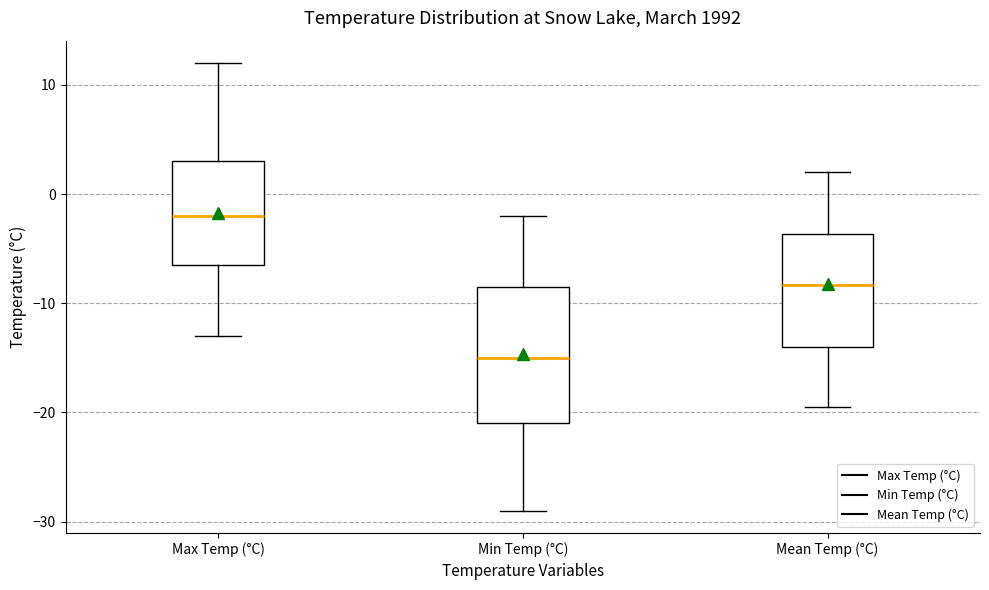

Reading left to right, transcribe this box plot: for each box, give where its median line is, the range the box spans, and where its two whiskers end, as read against the y-axis. The values are not printed on the chart, so give them approximately, as read against the axis.

Max Temp (°C): median -2, box -6 to 3, whiskers -13 to 12
Min Temp (°C): median -15, box -21 to -8, whiskers -29 to -2
Mean Temp (°C): median -8, box -14 to -4, whiskers -19 to 2